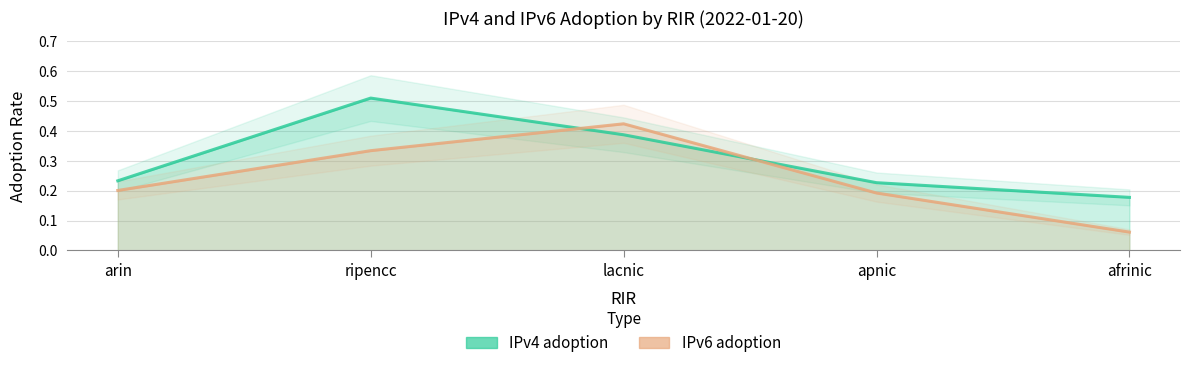

Which series ends up on top after the final intersection of IPv4 adoption and IPv6 adoption?

IPv4 adoption